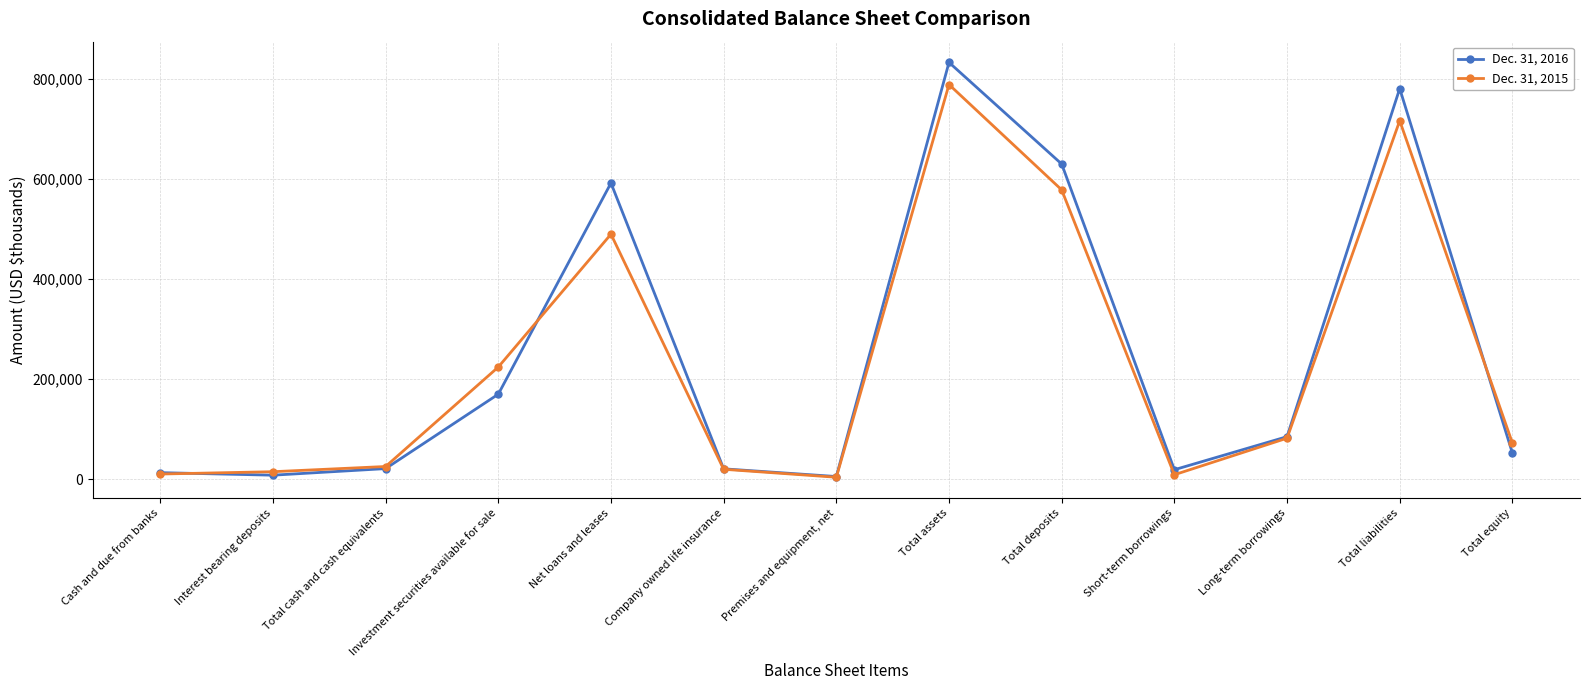

What are all the series names shown in the legend?

Dec. 31, 2016, Dec. 31, 2015